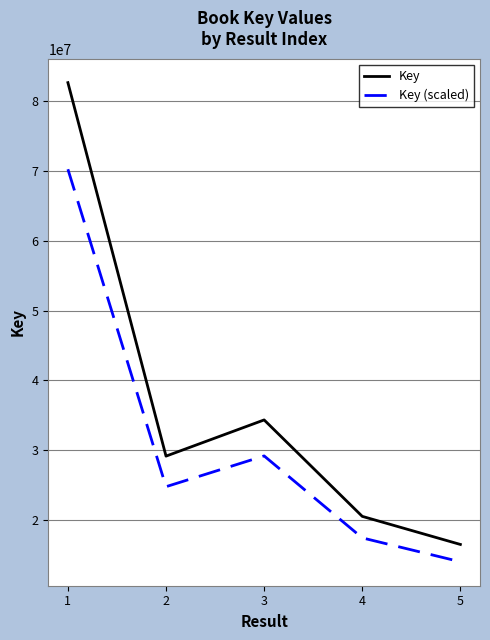

What is the smallest value displayed?

14041510.4